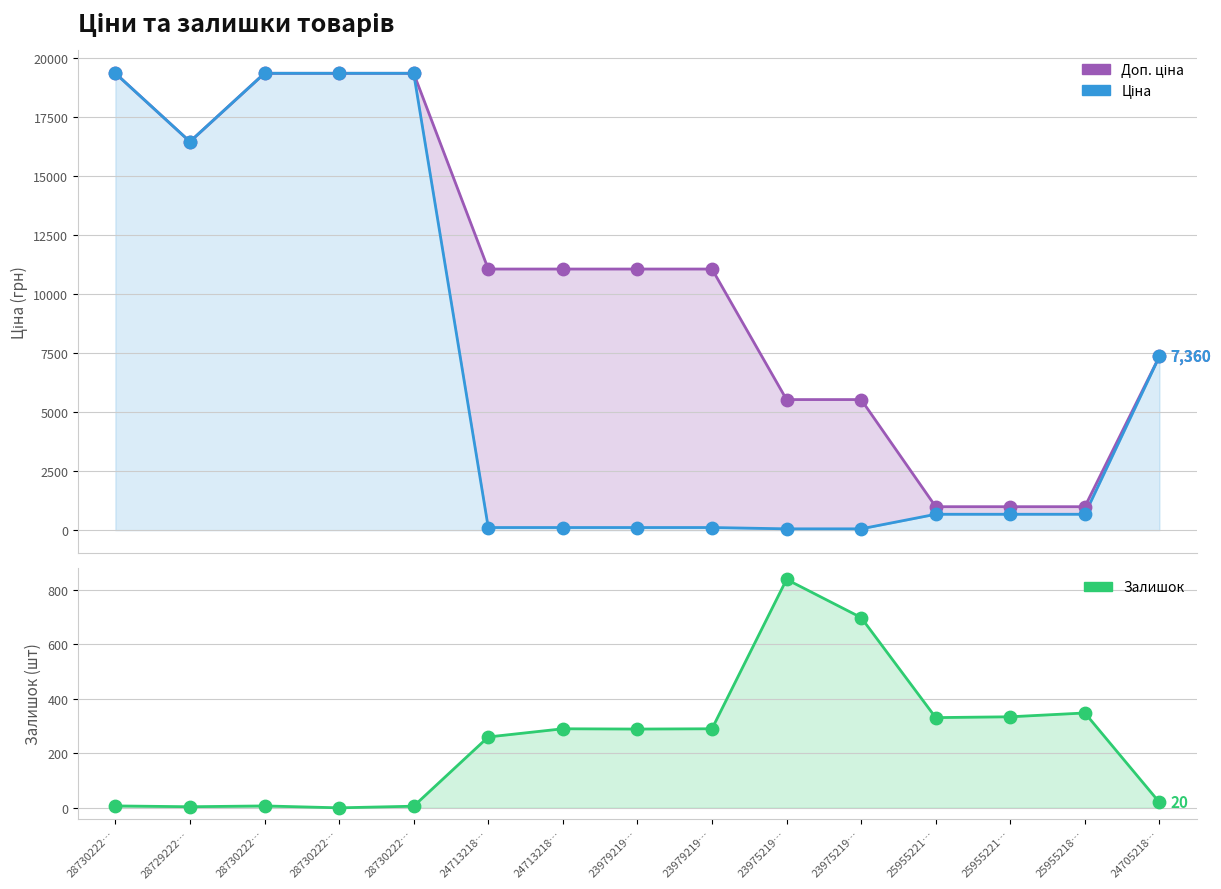

At which category is the sum across all series the highest?

28730222…